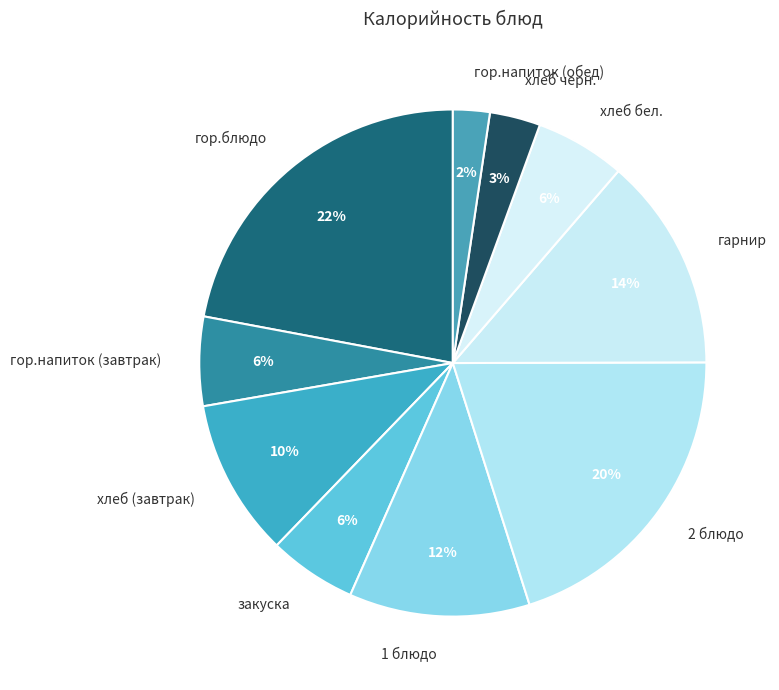

Which has a higher value, хлеб (завтрак) or хлеб бел.?

хлеб (завтрак)